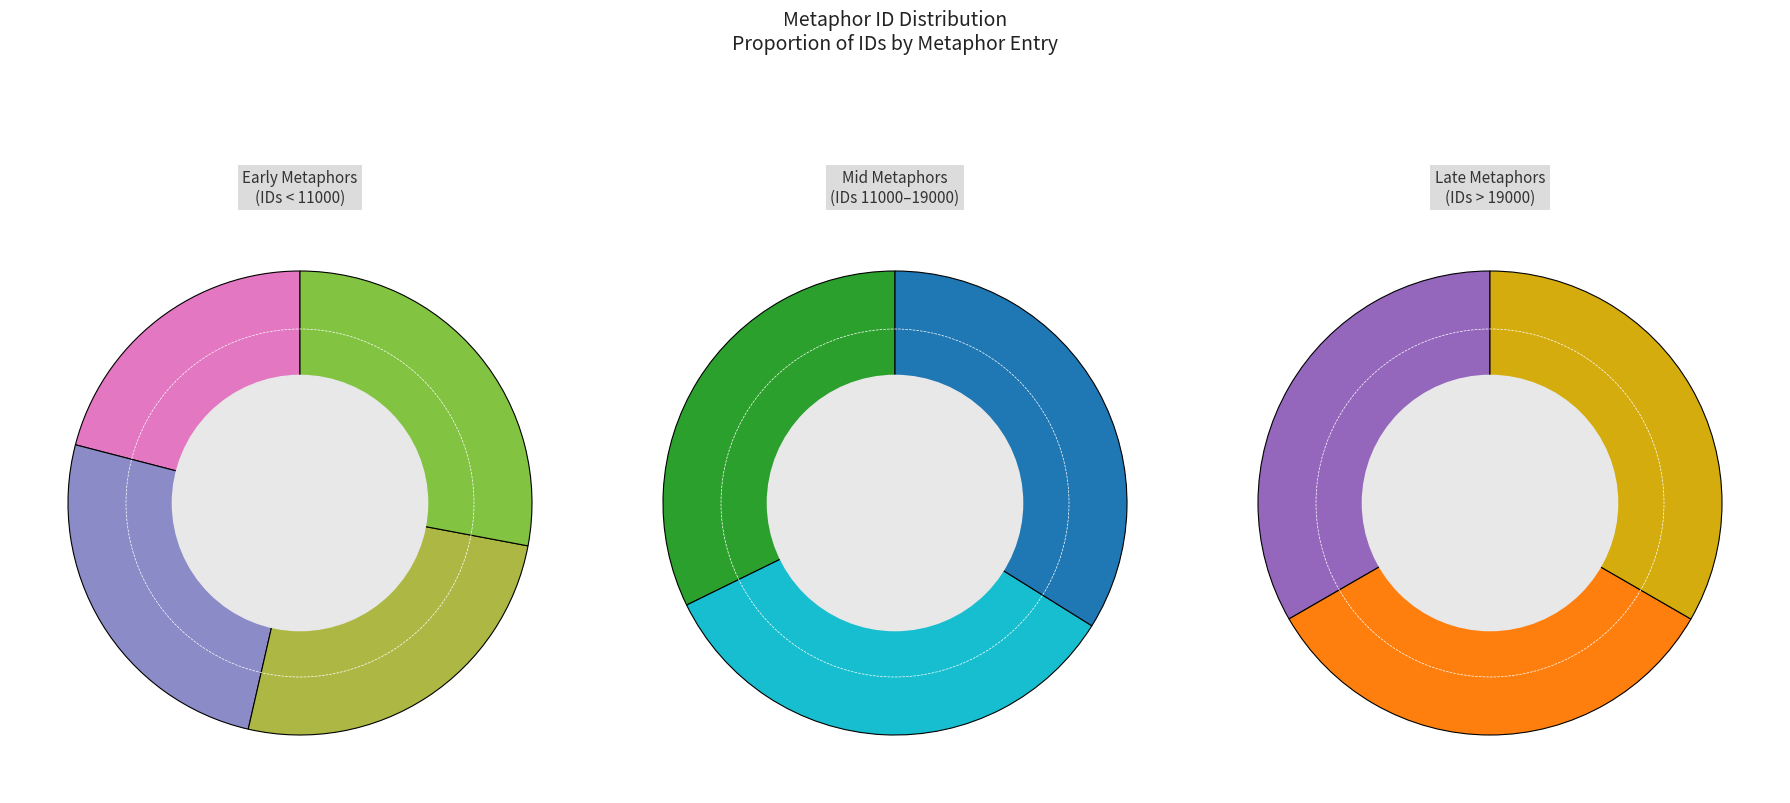

Does For Sense like Water represent more than half of the total?

No